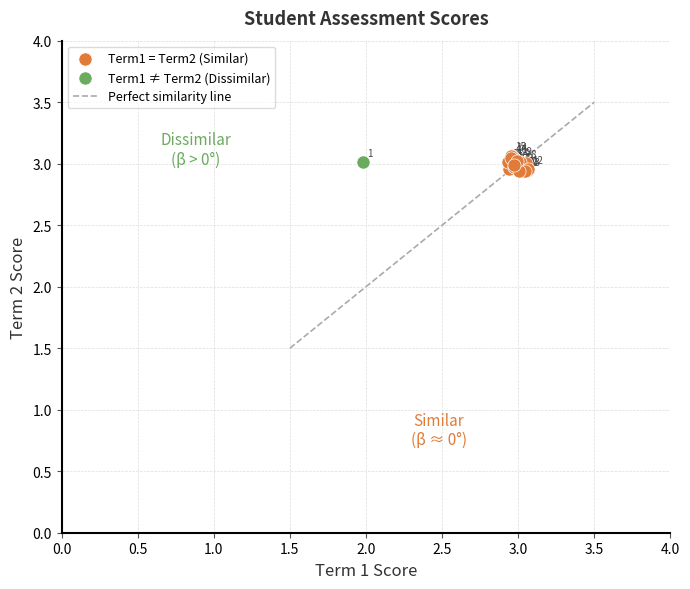

Which series reaches the maximum Y coordinate?

Term1 = Term2 (Similar)